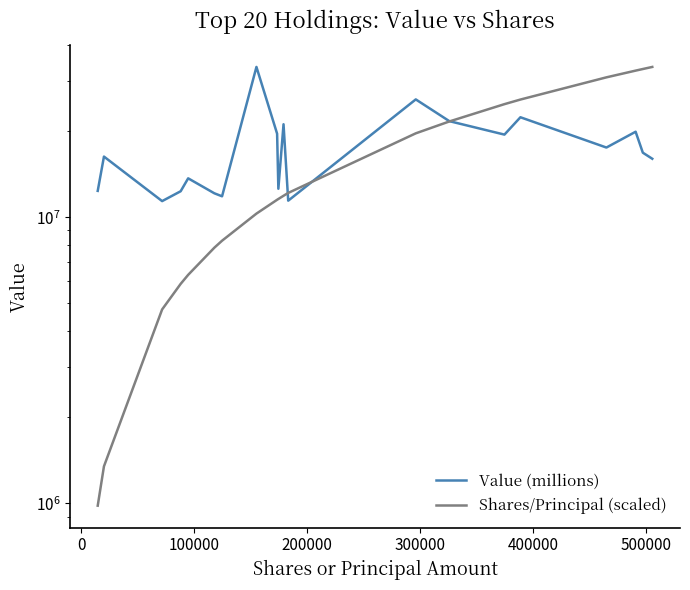

What is the minimum value for Shares/Principal (scaled)?

981982.6